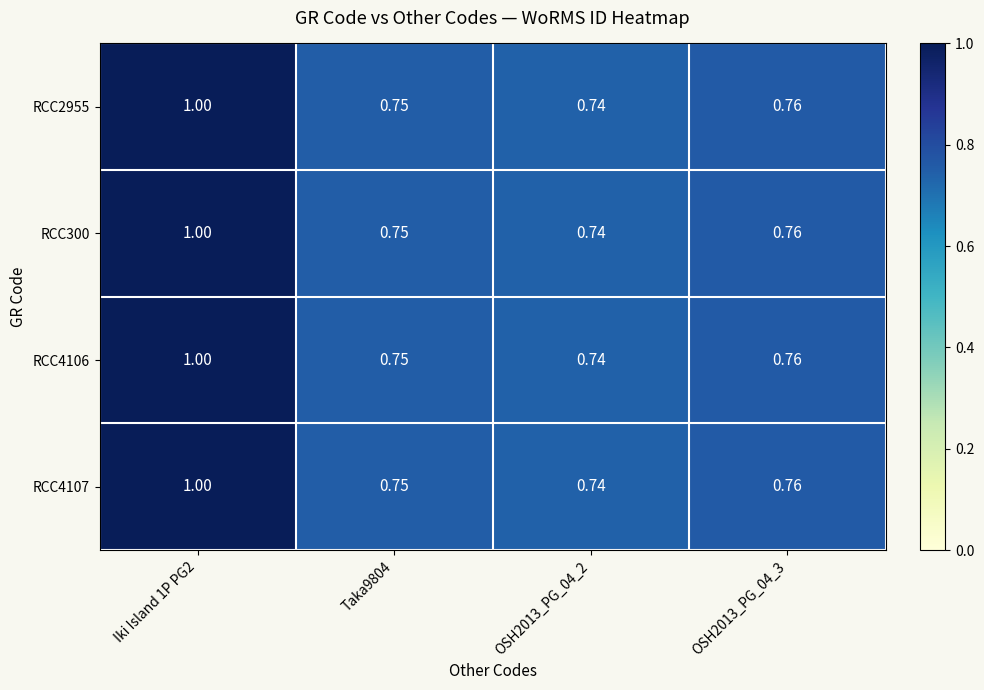

Is the value of RCC300 at Iki Island 1P PG2 greater than the value of RCC4106 at Taka9804?

Yes